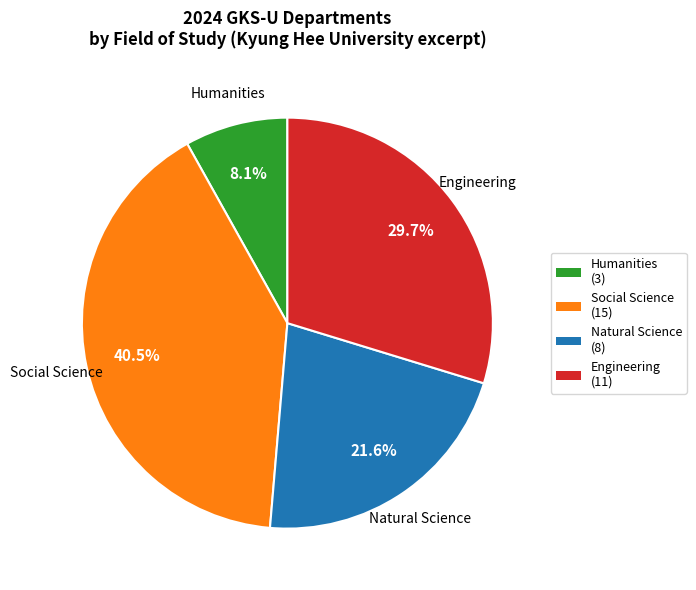

Does Natural Science (8) represent more than half of the total?

No